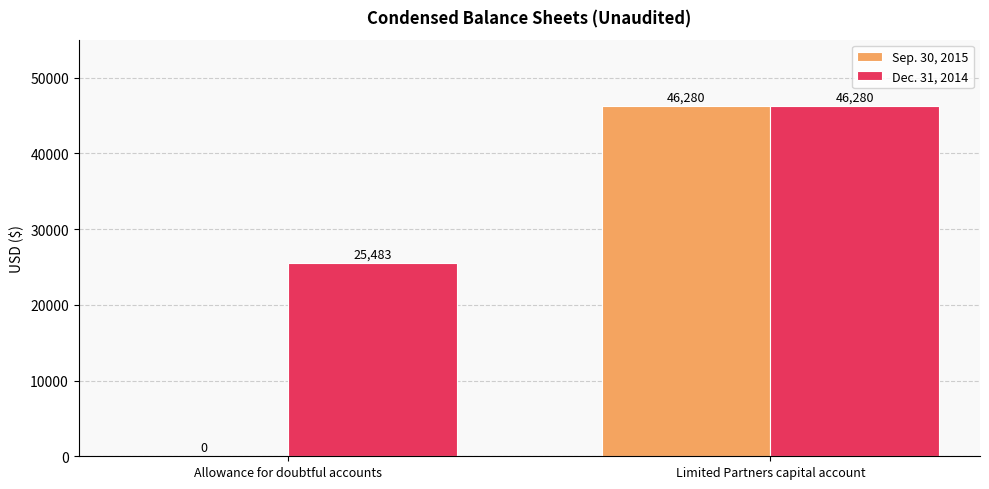

Does the chart contain stacked bars?

No